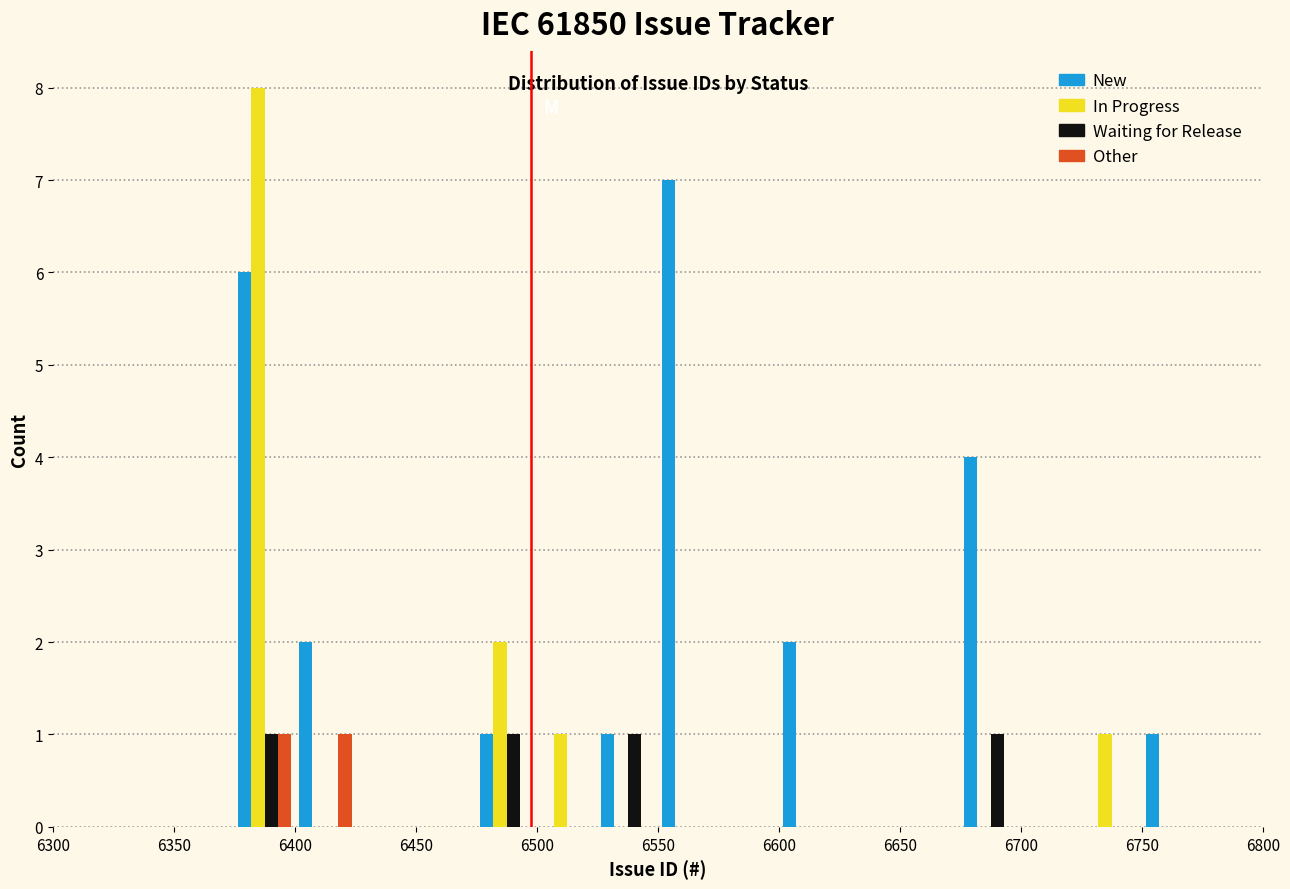

In the In Progress series, which range on the x-axis has the tallest bar?

6375 to 6400